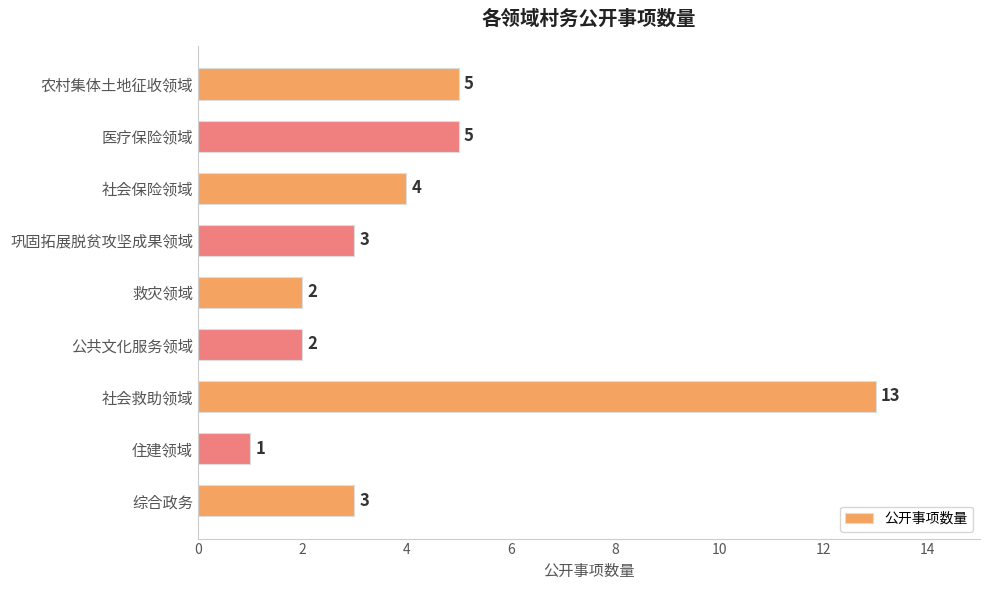

Reading left to right, transcribe all the data shown in this chart.

3	1	13	2	2	3	4	5	5